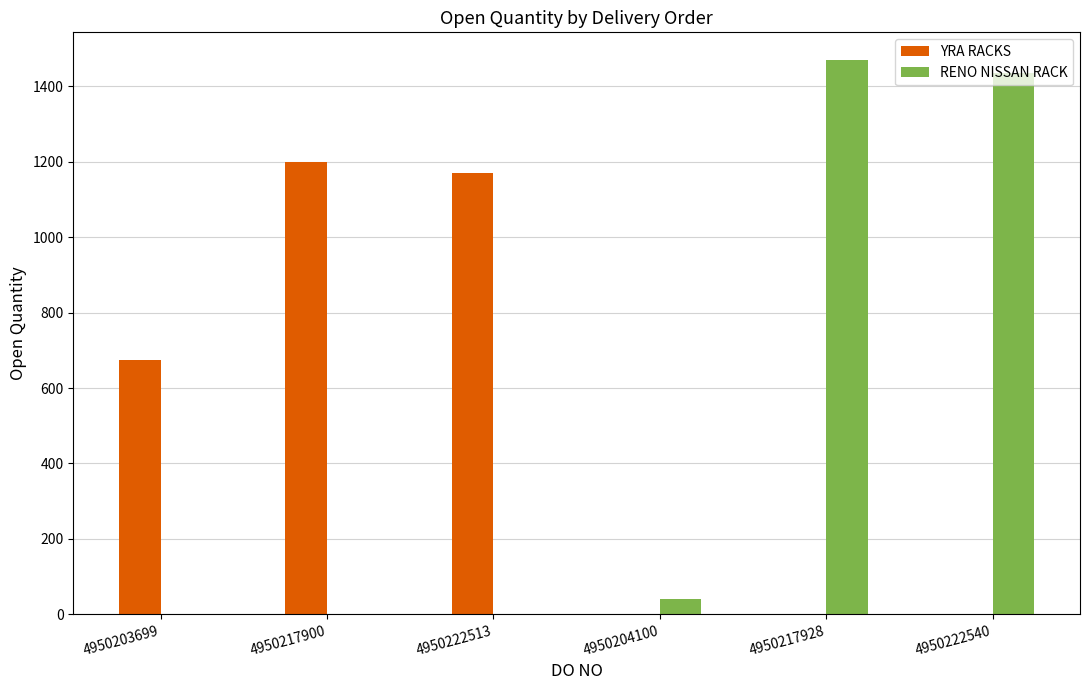

What is the sum of the RENO NISSAN RACK values at 4950203699 and 4950222540?

1435